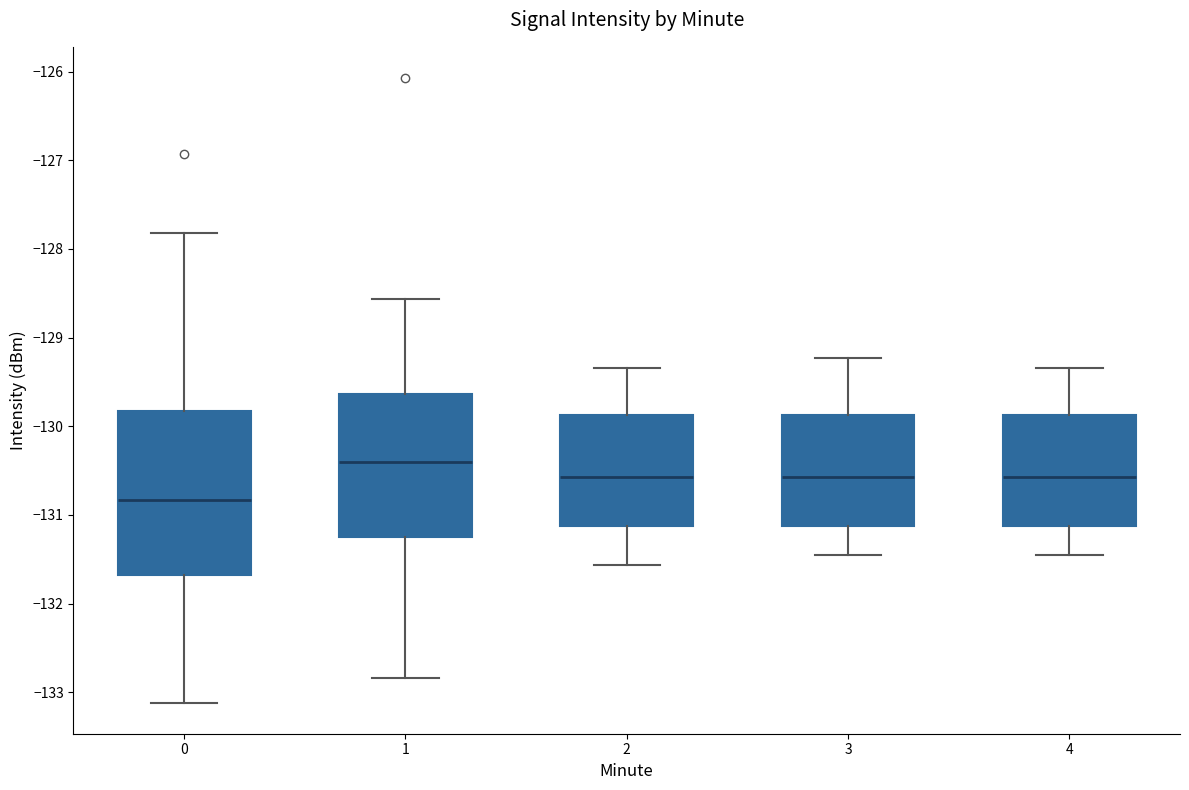

Which box has the lowest median line?

0